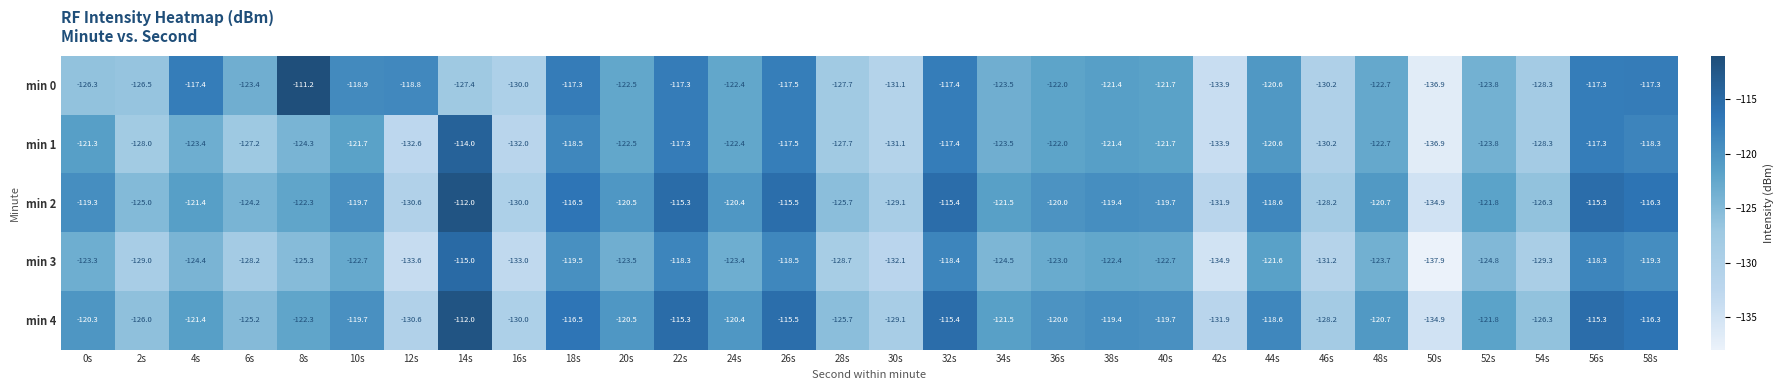

What is the difference between the highest and lowest values at 22s?

3.0